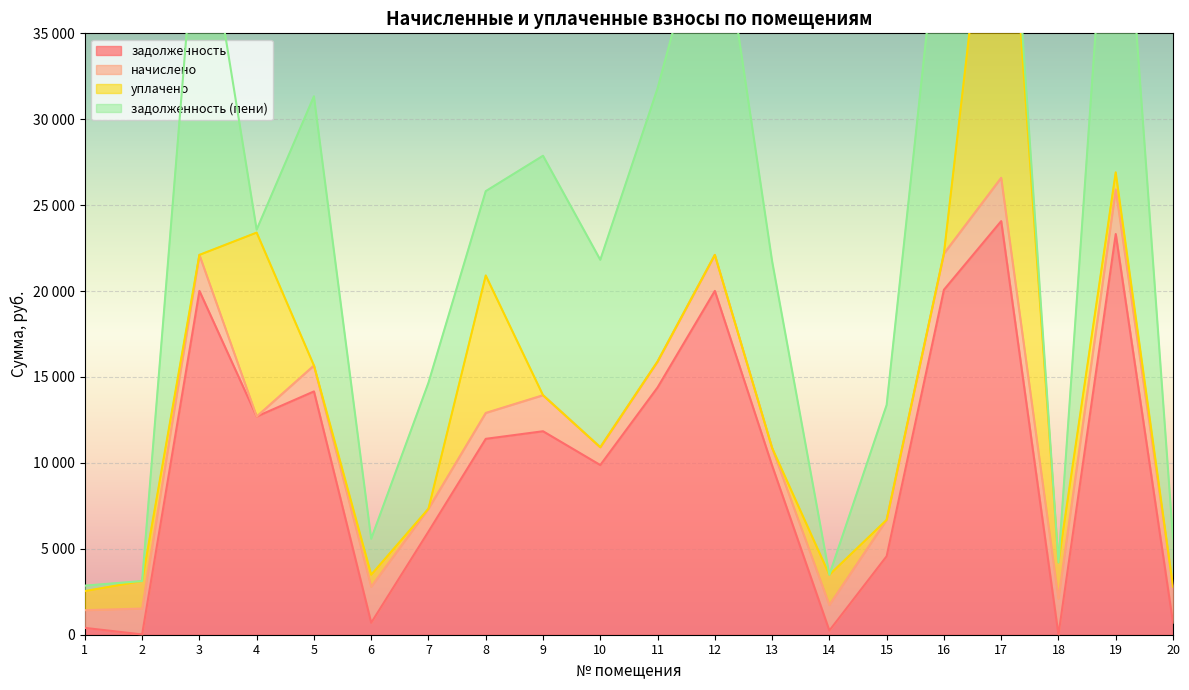

What is the difference between the maximum and minimum values in the уплачено series?

24490.8